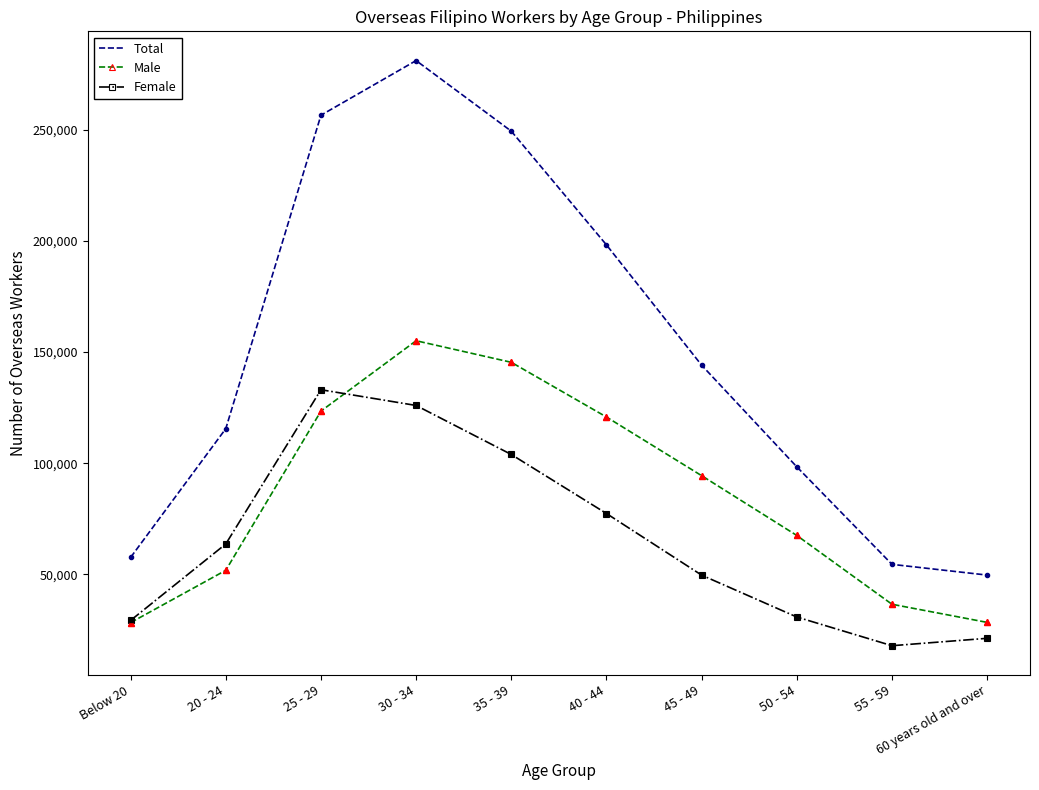

True or false: Male and Total intersect in this chart.

False